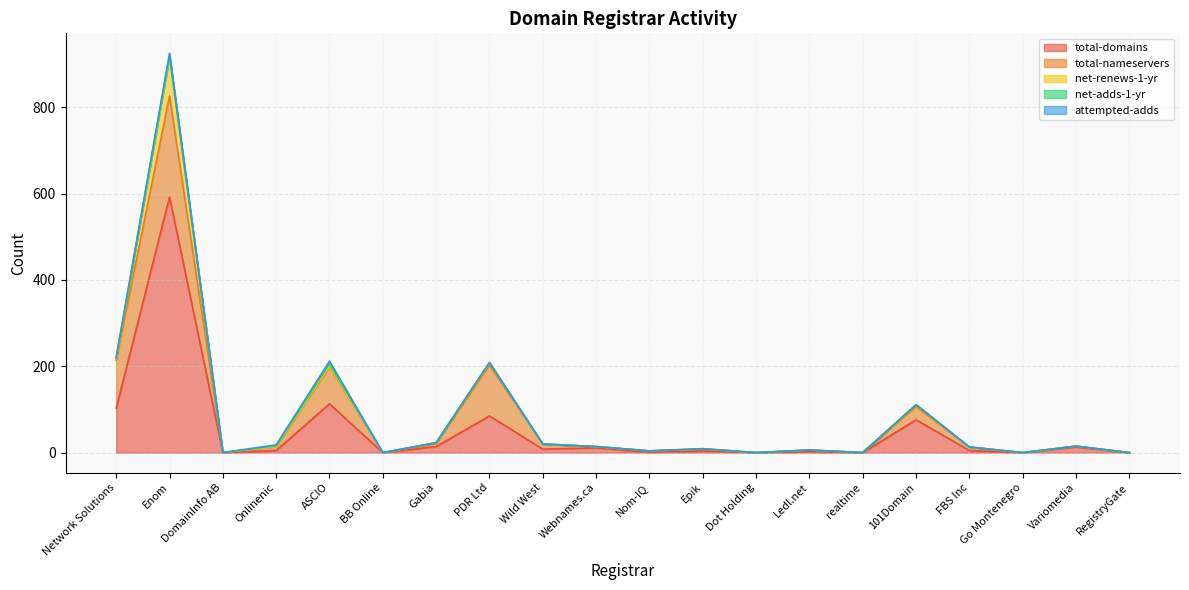

At Gabia, list the series in order from largest to smallest.

total-domains, total-nameservers, net-renews-1-yr, net-adds-1-yr, attempted-adds